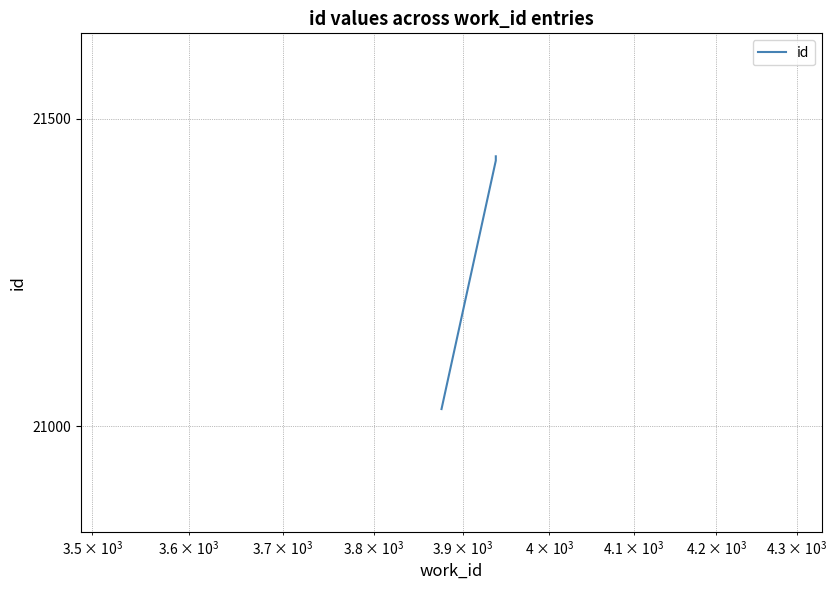

How many data points are above 21432?

1